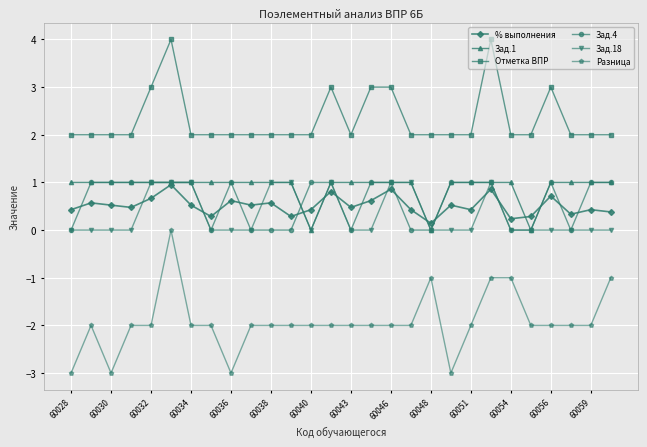

What is the average value of the Разница series?

-1.9